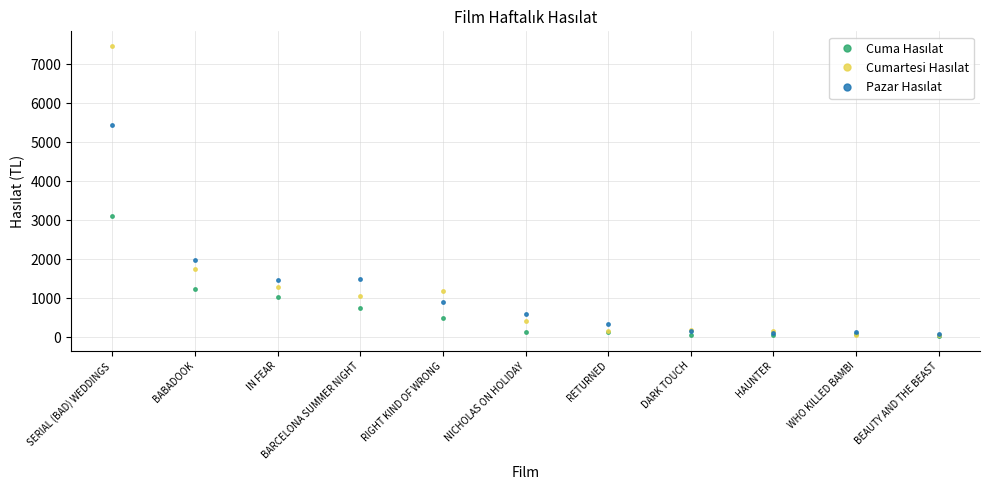

At which category is the sum across all series the highest?

SERIAL (BAD) WEDDINGS